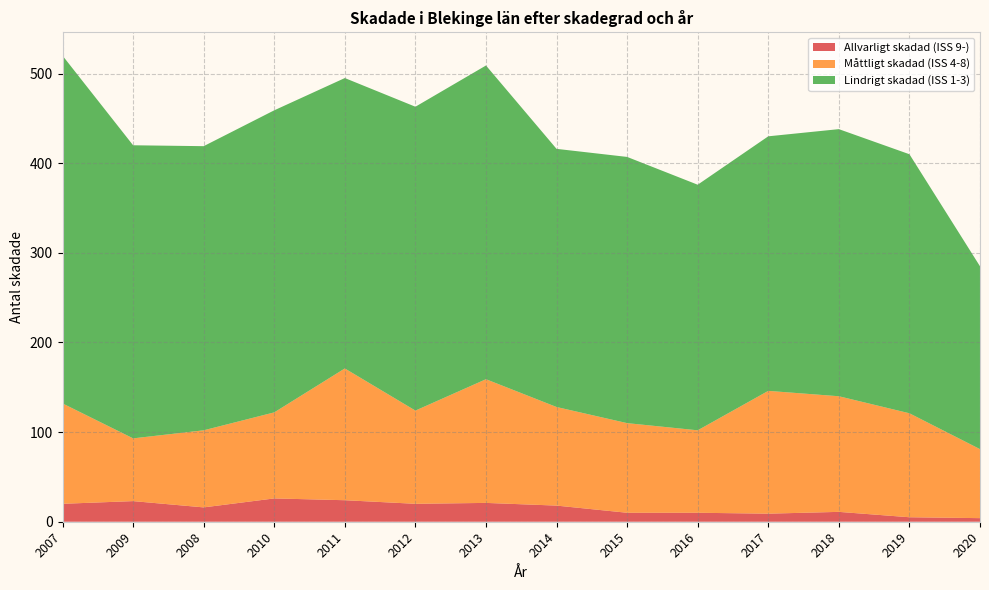

Reading right to left, list all the values displayed in this chart.

Allvarligt skadad (ISS 9-): 4	5	11	9	10	10	18	21	20	24	26	16	23	20
Måttligt skadad (ISS 4-8): 77	116	129	137	92	100	110	138	104	147	96	86	70	112
Lindrigt skadad (ISS 1-3): 204	289	298	284	274	297	288	350	339	324	337	317	327	388